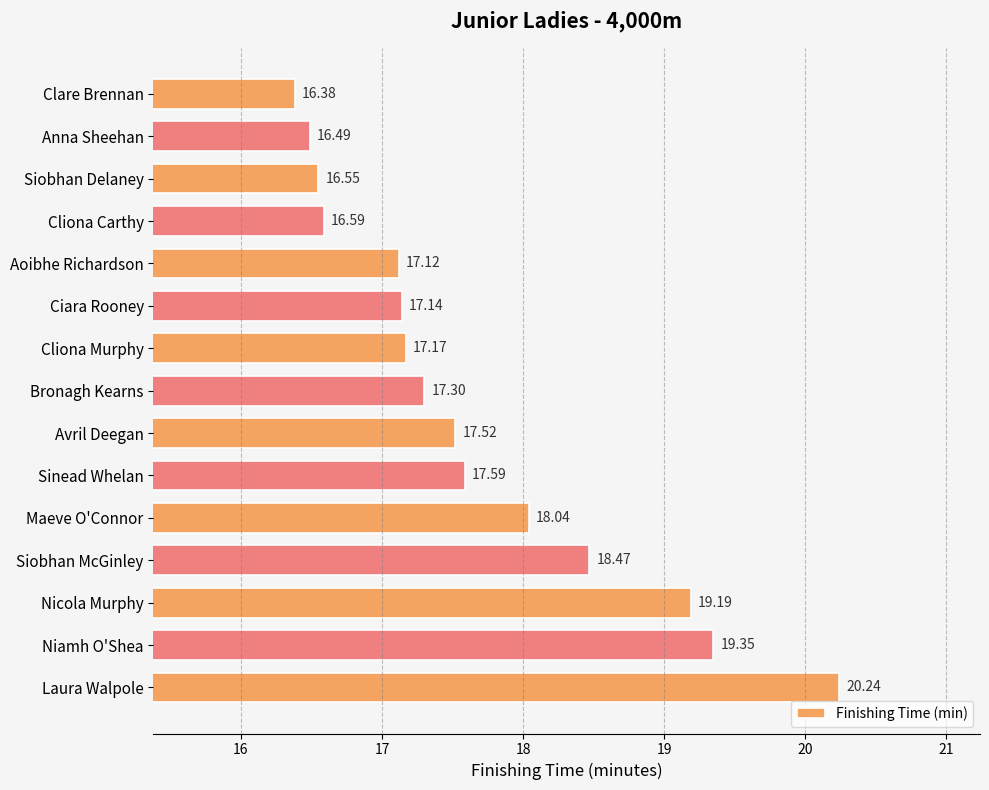

What is the label of the 6th bar from the top?

Ciara Rooney